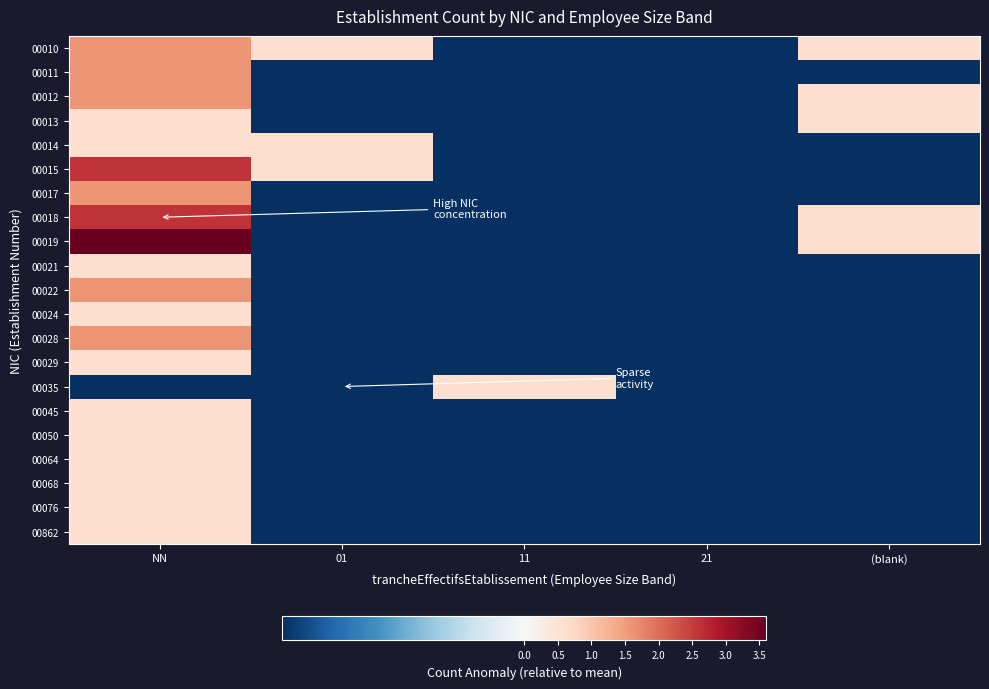

At how many categories does at least one series exceed 0?

4